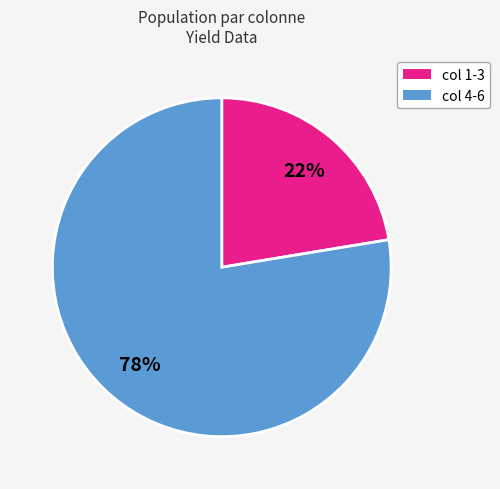

To the nearest percent, what is the average slice percentage?

50%